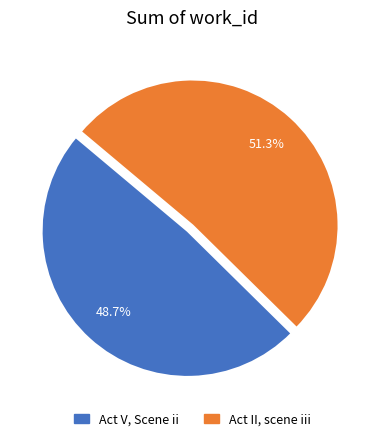

Is Act V, Scene ii the majority of the pie?

No